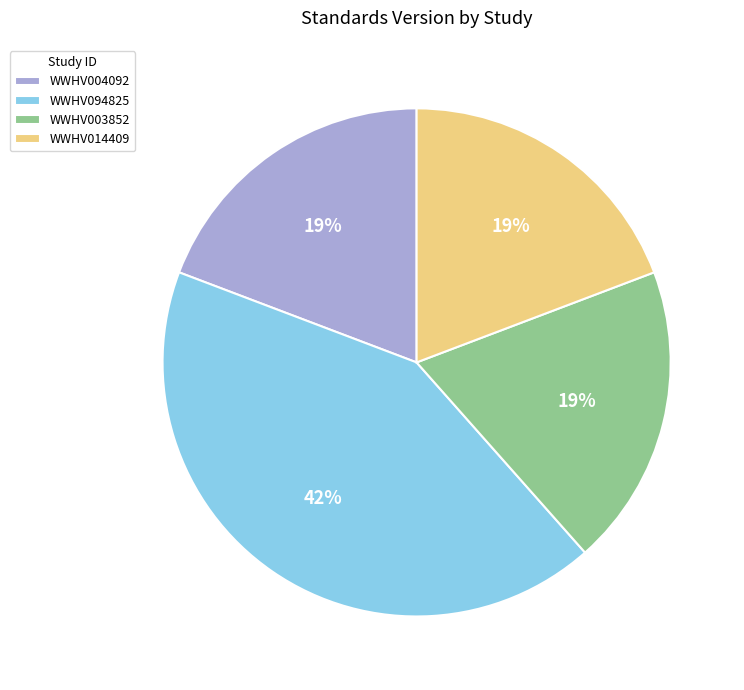

What is the largest slice in the pie chart?

WWHV094825